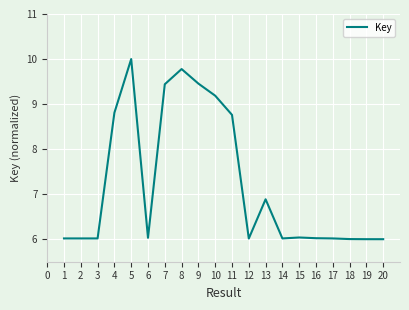

Which has a higher value, 7 or 3?

7